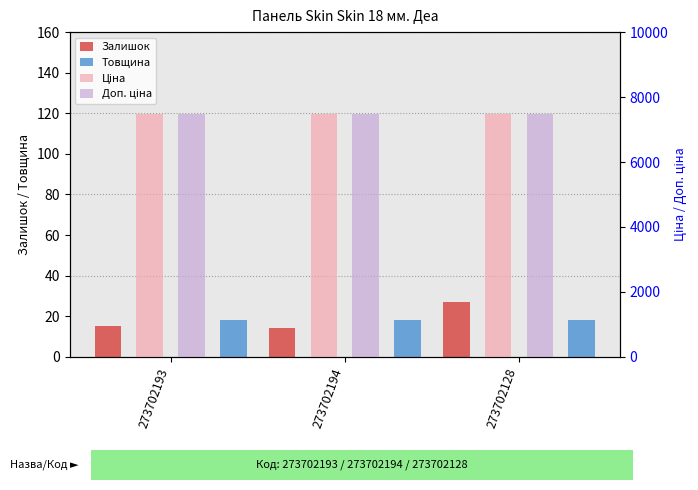

What is the maximum value shown in the chart?

7474.4